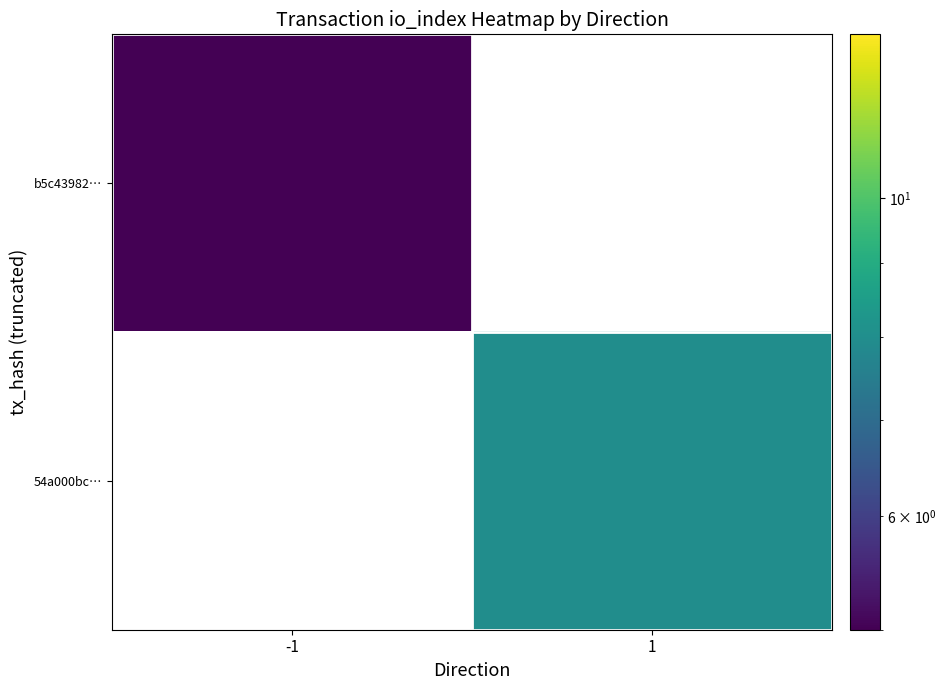

What is the greatest value displayed?

8.0